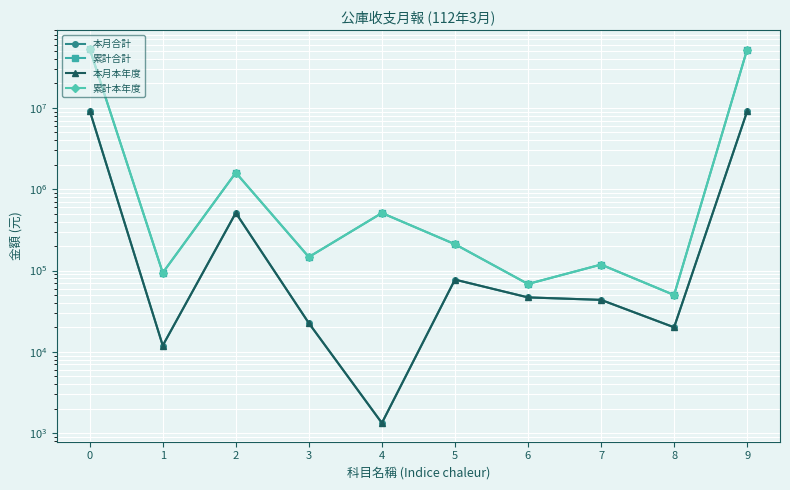

What is the sum of the 累計合計 values at 7 and 0?

53358848